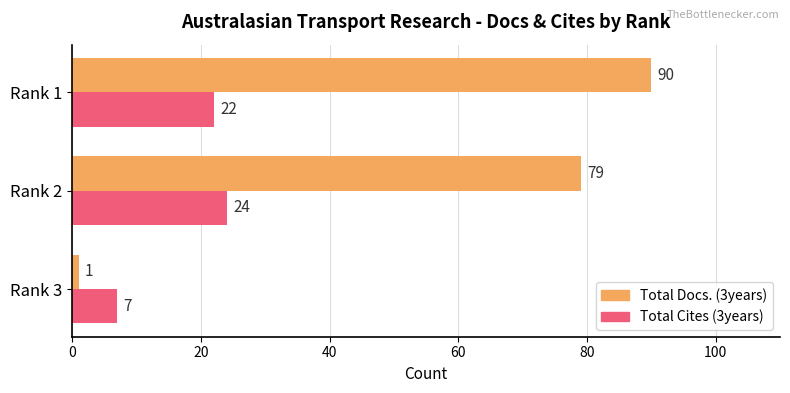

Which series has the widest spread of values?

Total Docs. (3years)